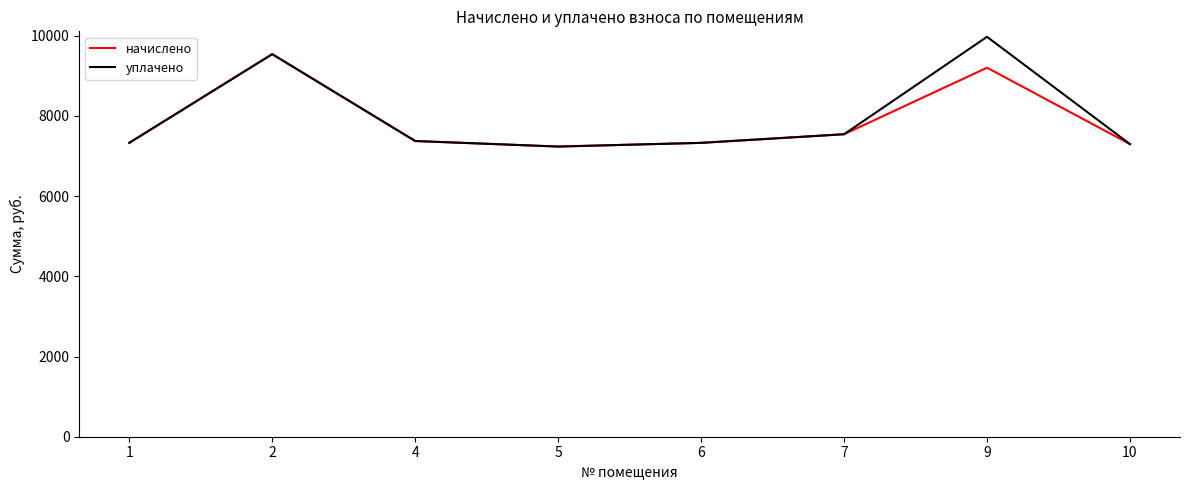

What is the average value of the уплачено series?

7951.0